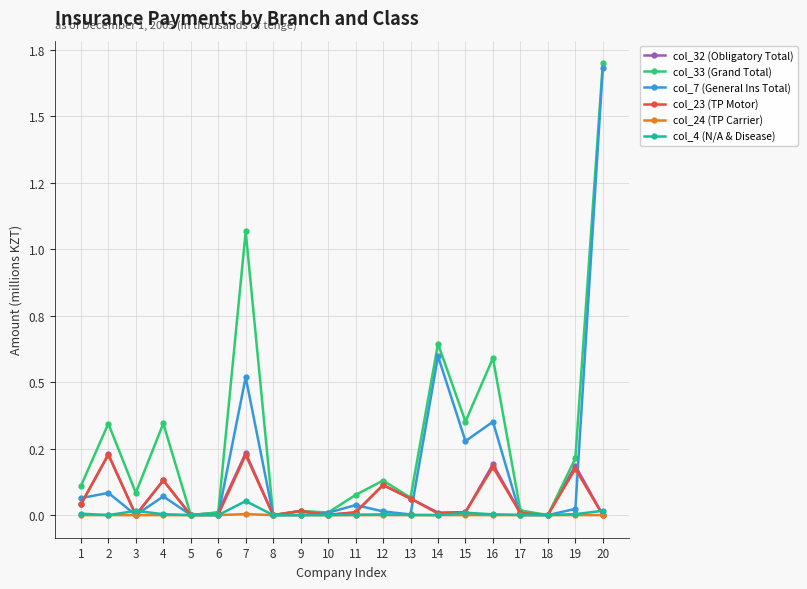

What is the sum of the col_23 (TP Motor) values at 2 and 13?

0.3